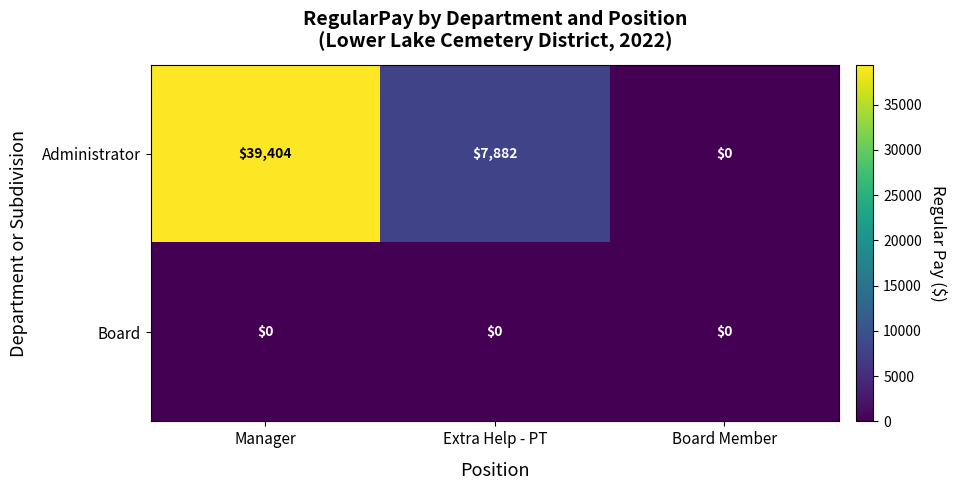

Reading left to right, what are all the values shown in this chart?

Administrator: Manager=39404	Extra Help - PT=7882	Board Member=0
Board: Manager=0	Extra Help - PT=0	Board Member=0